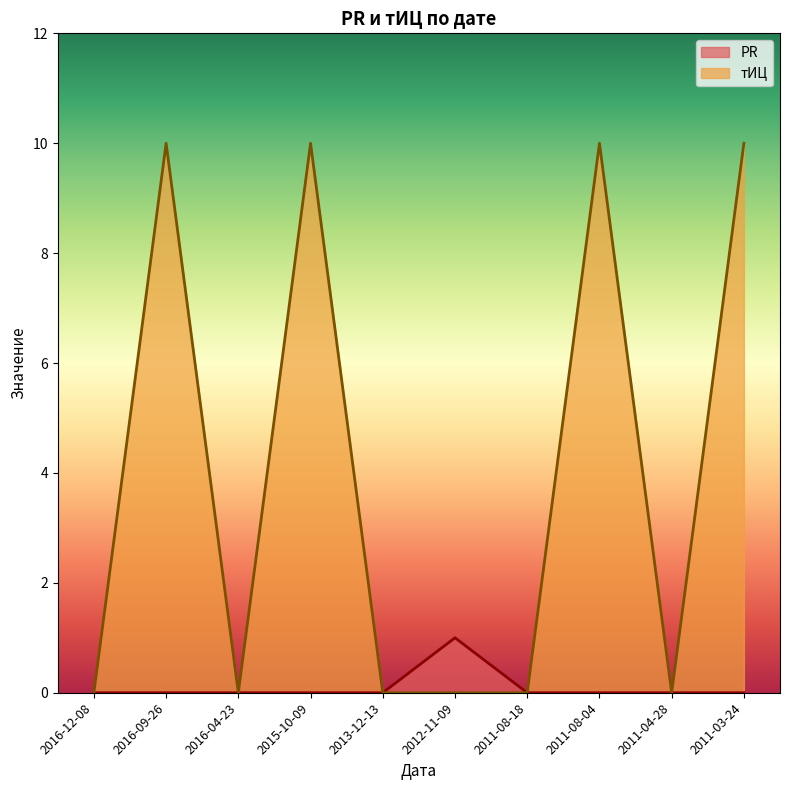

What are all the series names shown in the legend?

PR, тИЦ